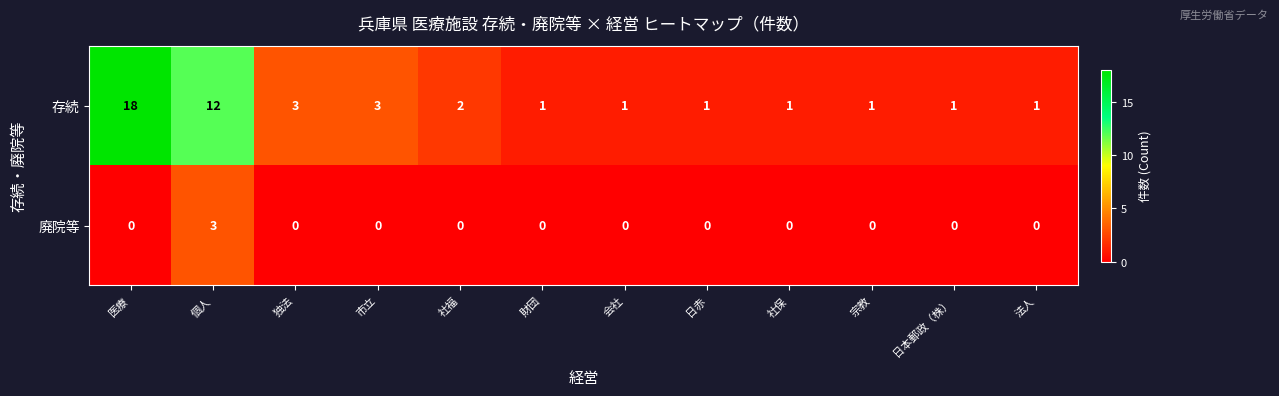

At 会社, list the series in order from smallest to largest.

廃院等, 存続